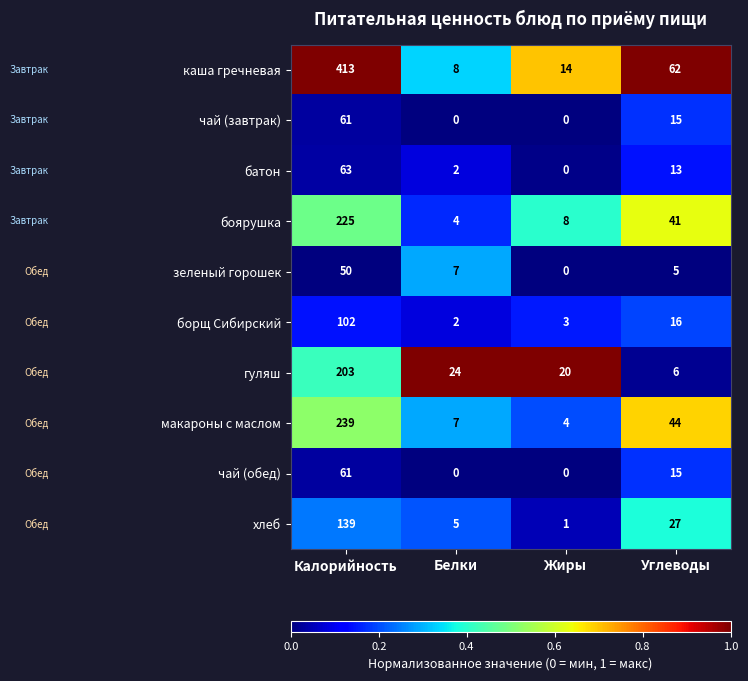

What is the sum of all хлеб values?

172